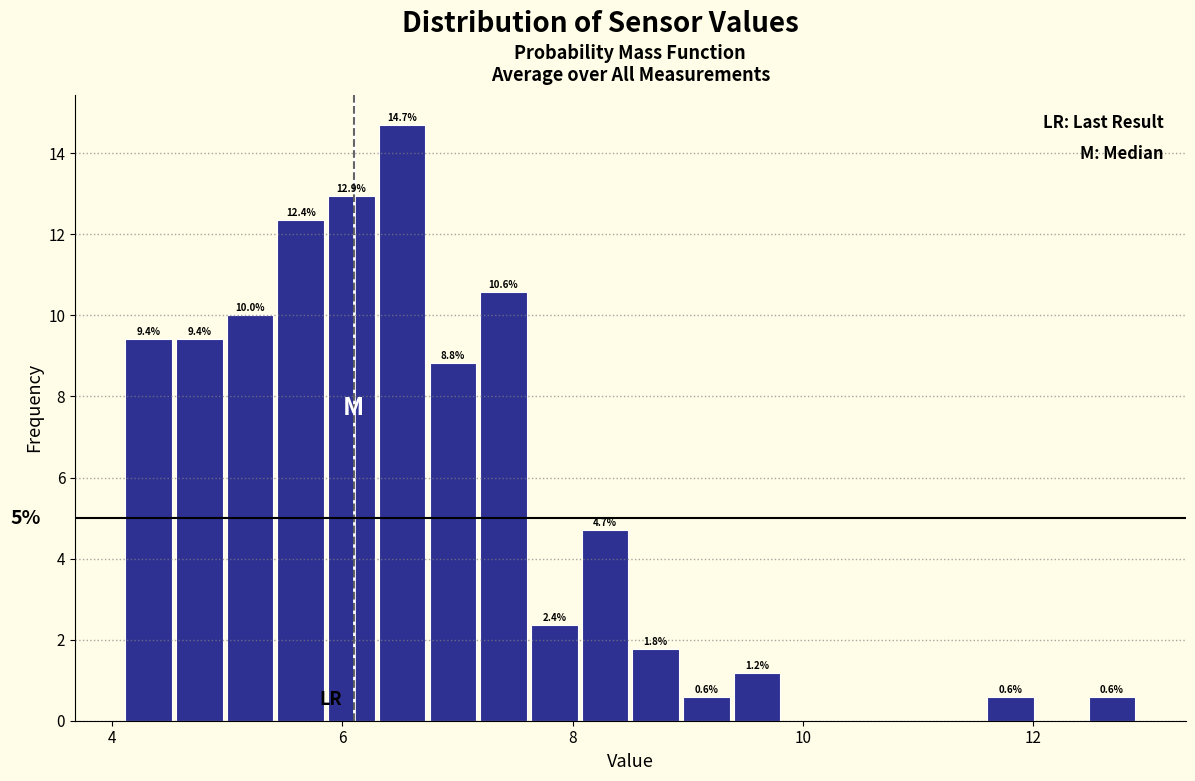

Around what value on the x-axis is the tallest bar? Give the approximate position of its centre, as read against the axis.

6.6